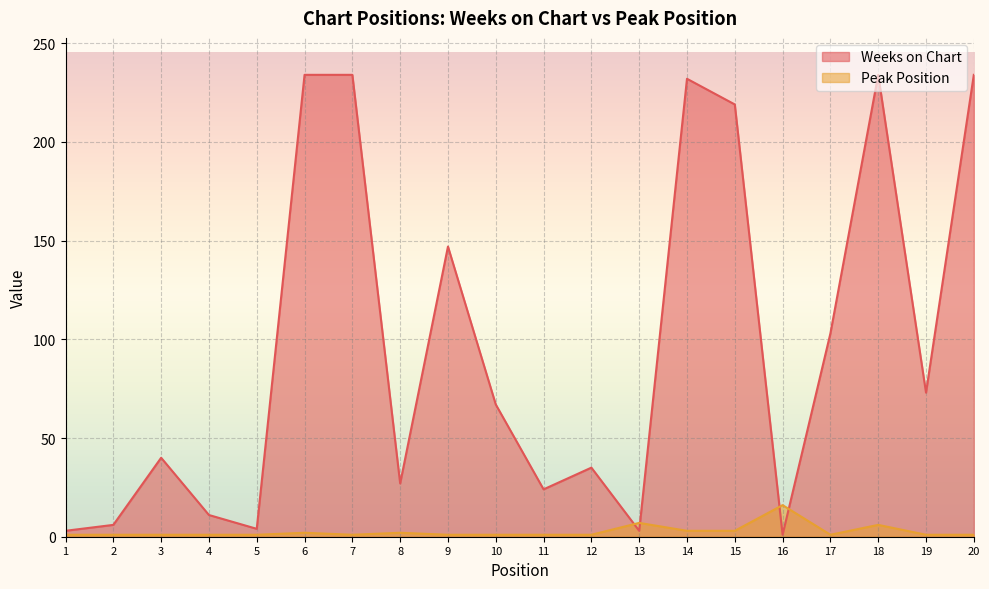

What is the highest value of the Peak Position series?

16